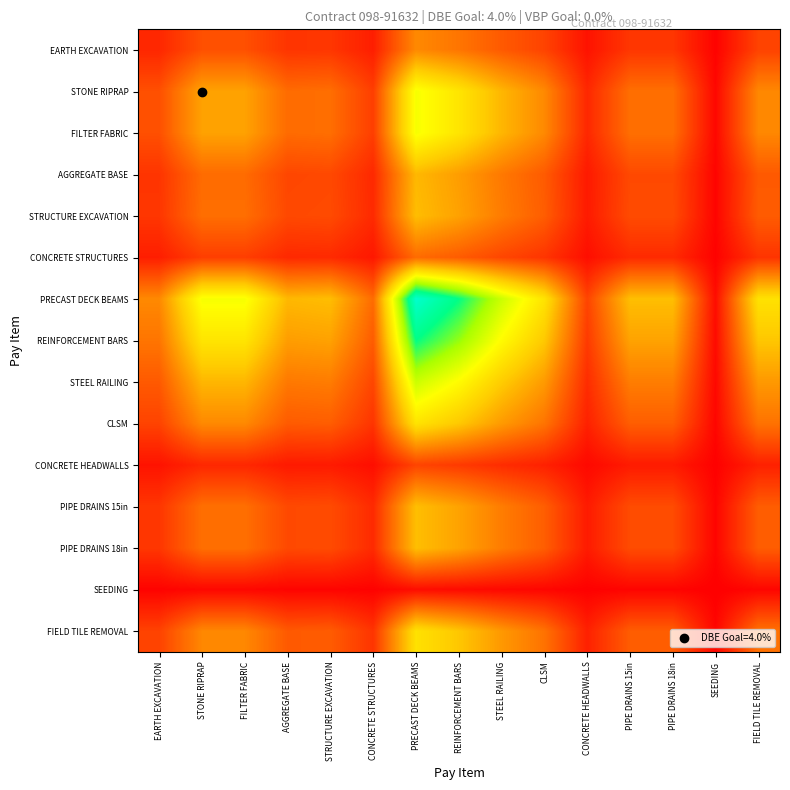

How many data points does each series have?

15